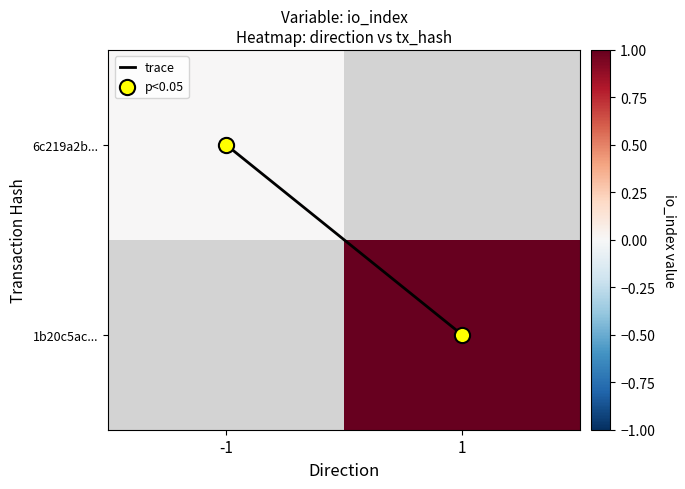

Read the p<0.05 value at 1.

1.0